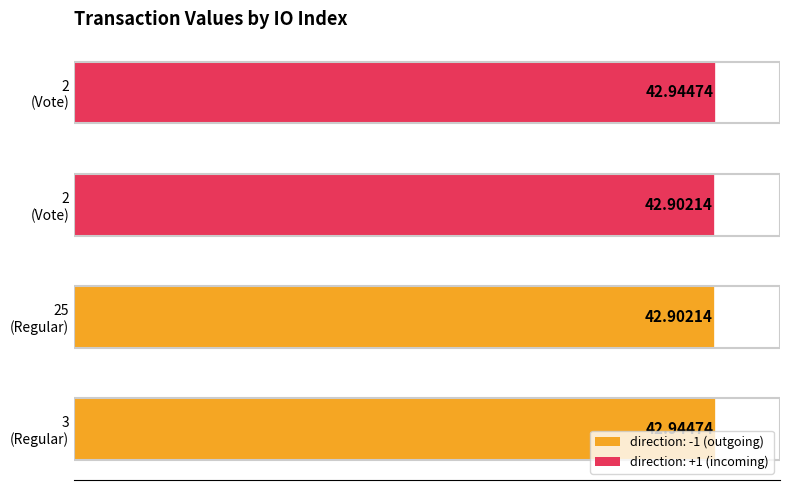

How many series are shown in this chart?

1